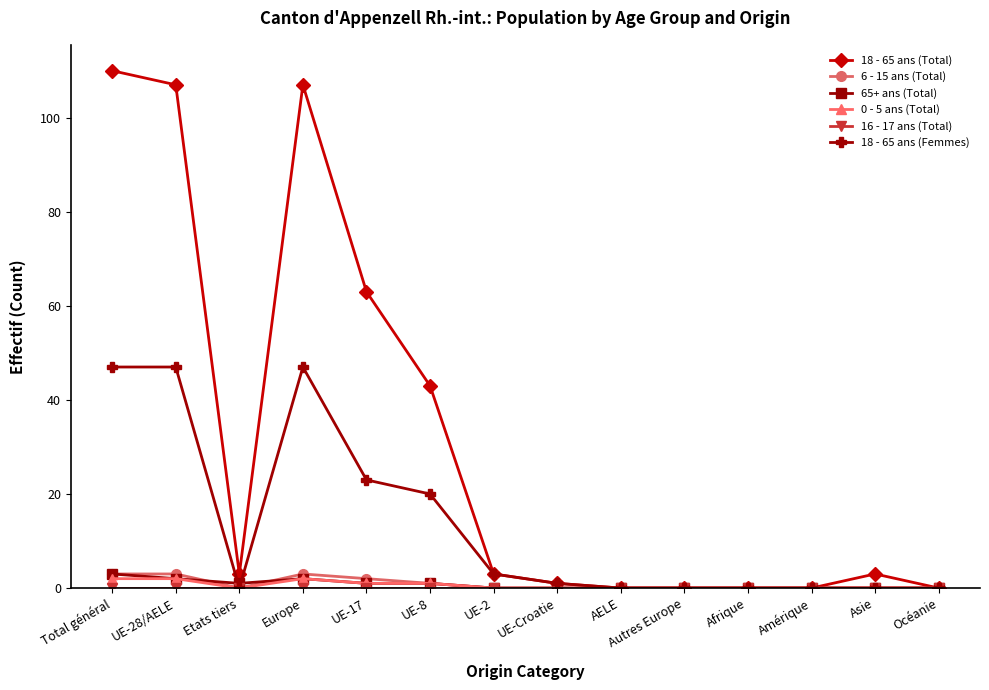

What is the difference between the maximum and minimum values in the 0 - 5 ans (Total) series?

2